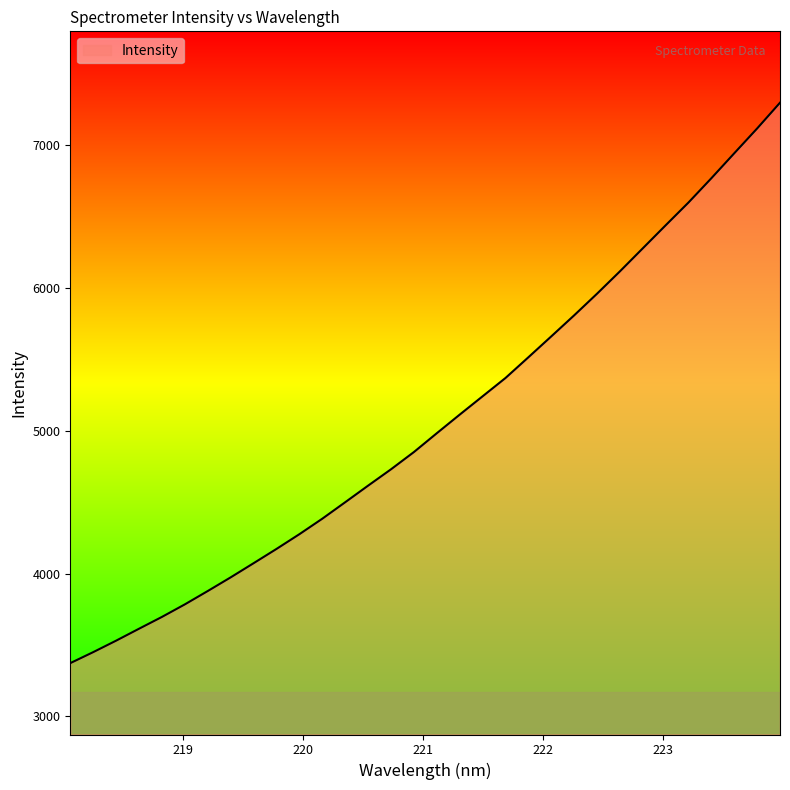

What is the difference between the maximum and minimum values?

3926.4